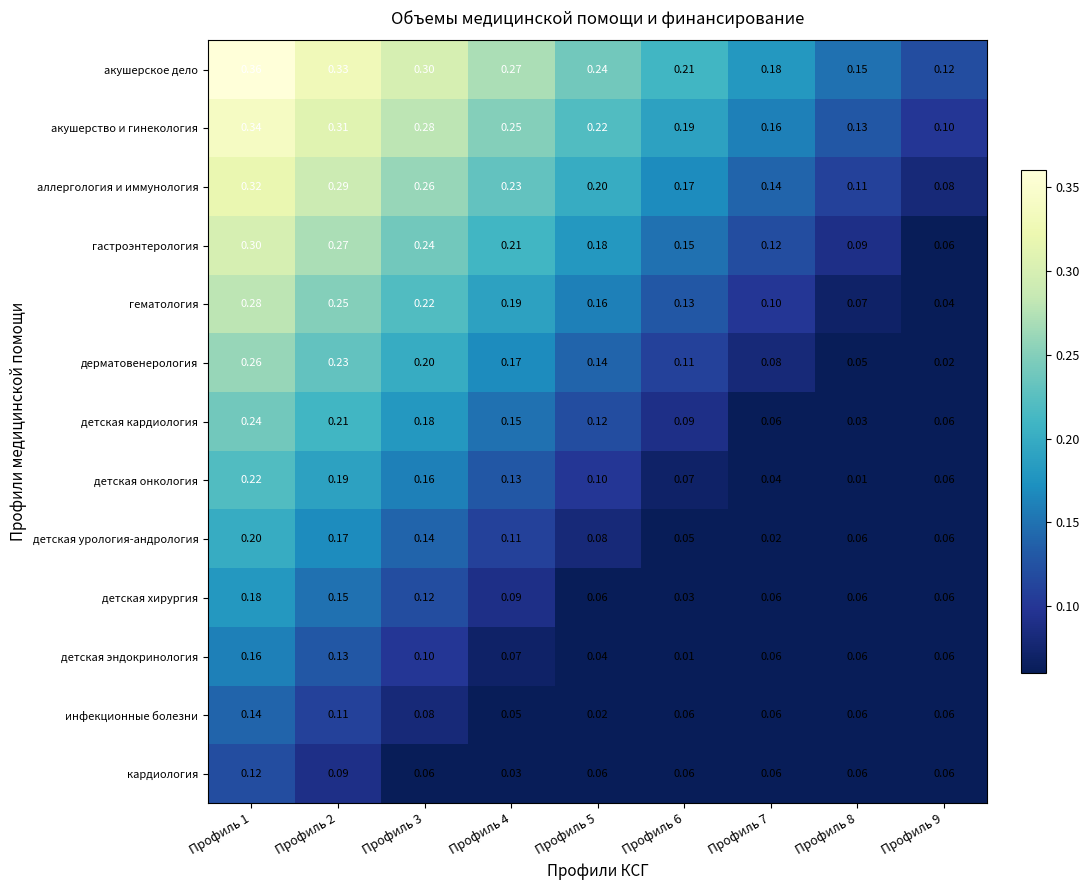

Rank the series by their maximum value, from lowest to highest.

кардиология, инфекционные болезни, детская эндокринология, детская хирургия, детская урология-андрология, детская онкология, детская кардиология, дерматовенерология, гематология, гастроэнтерология, аллергология и иммунология, акушерство и гинекология, акушерское дело